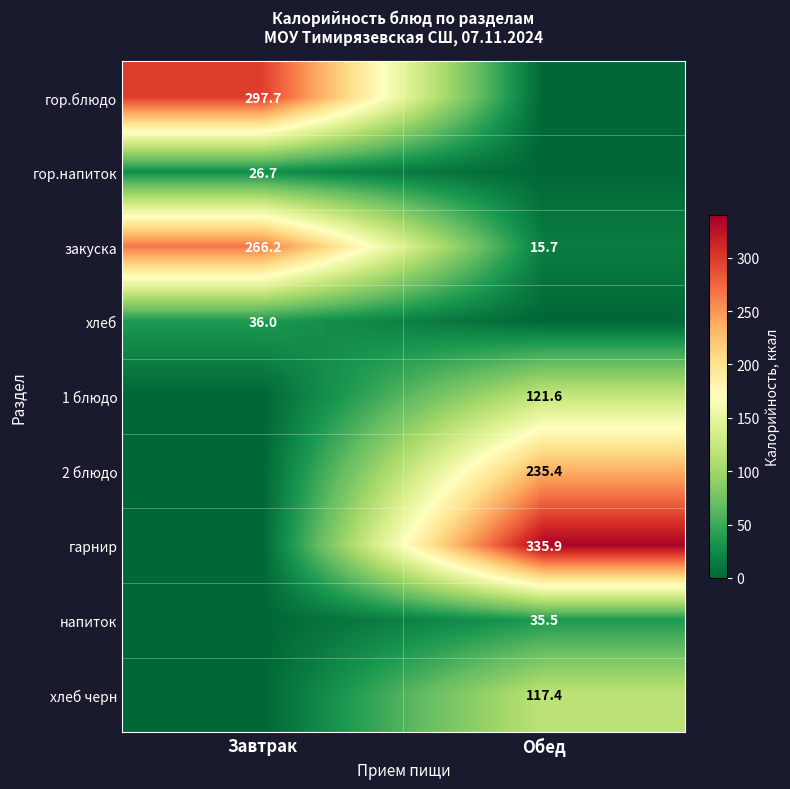

The гор.блюдо series shows 510.5 at Завтрак. True or false?

False